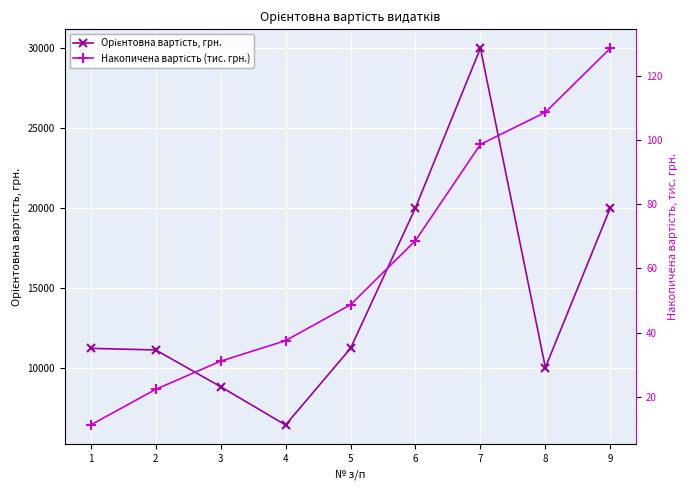

List the series in order of their overall mean, lowest first.

Накопичена вартість (тис. грн.), Орієнтовна вартість, грн.